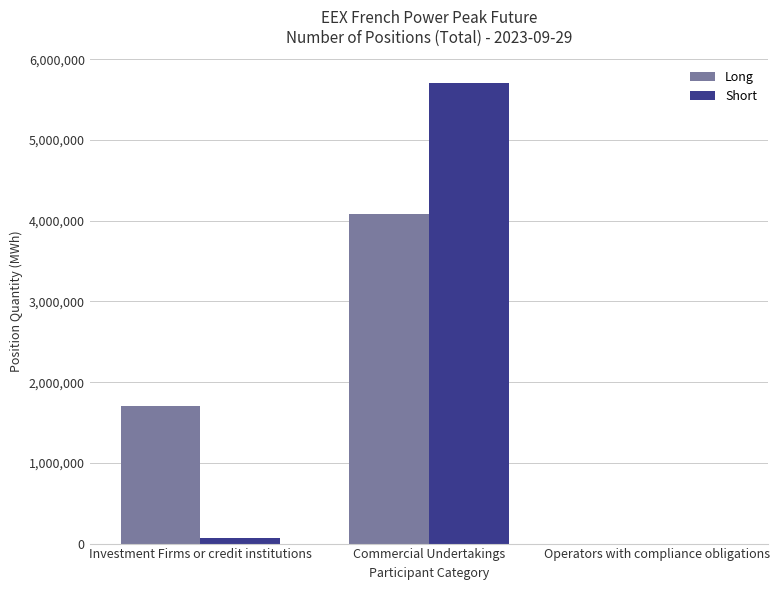

Where is Short nearest to the value 2852508?

Investment Firms or credit institutions